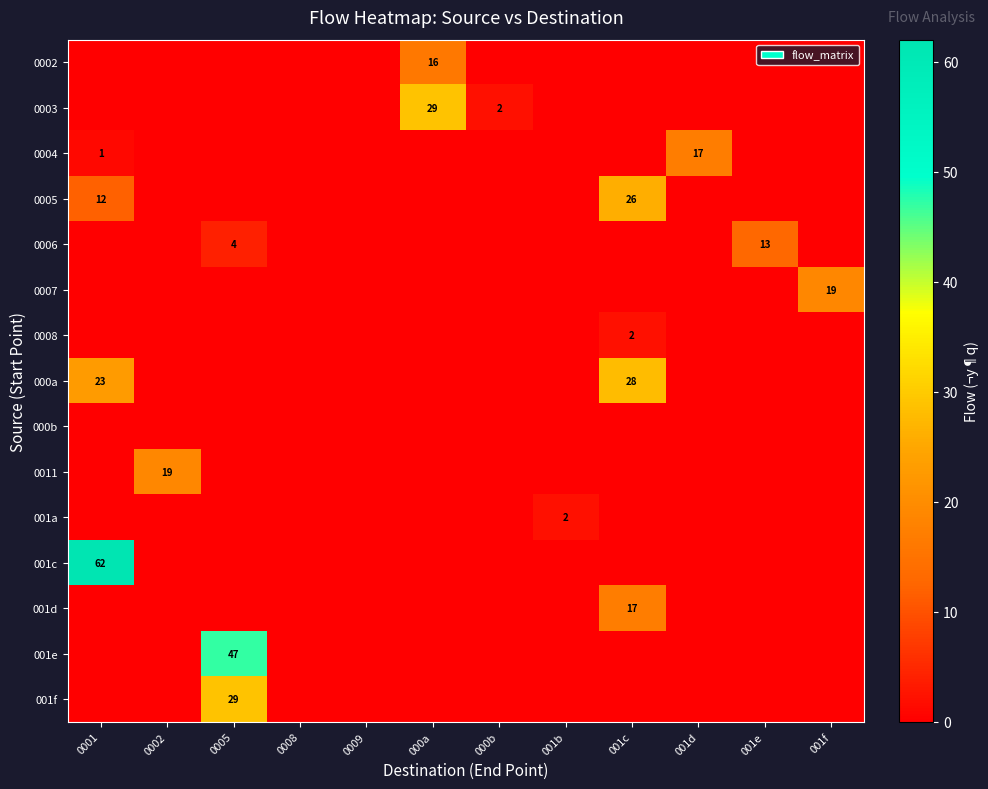

What is the approximate value of 0007 at 001f, to the nearest 5?

20